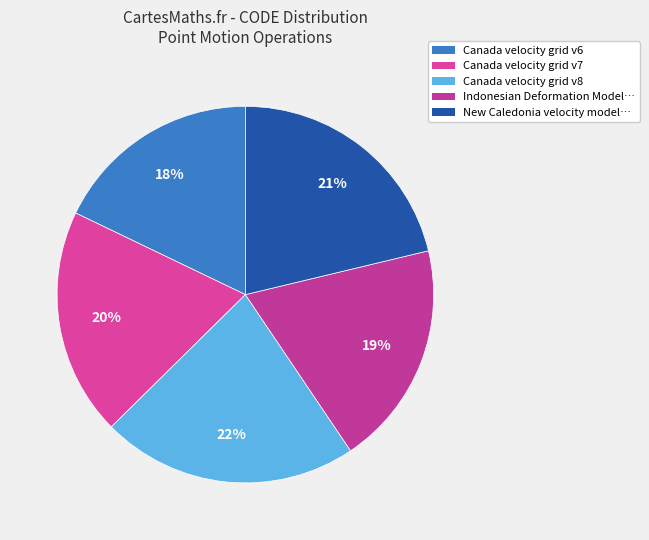

True or false: Canada velocity grid v8 accounts for 22% of the total.

True